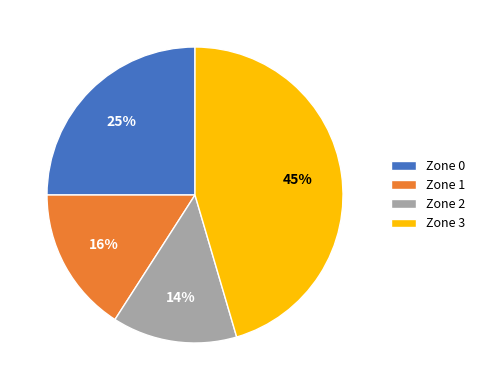

To the nearest percent, what is the average slice percentage?

25%